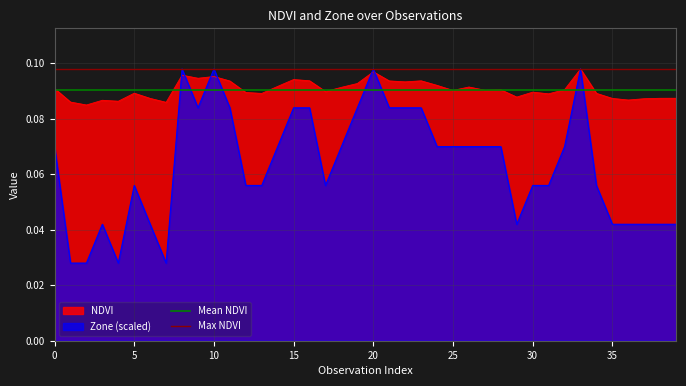

How many lines are shown in the chart?

2